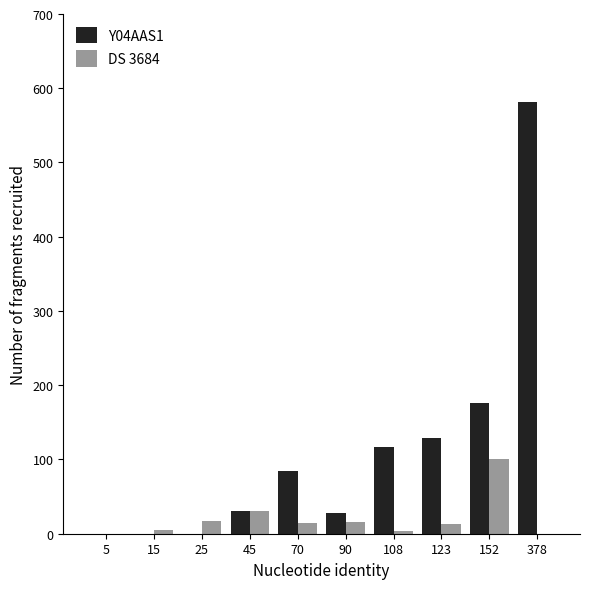

Which category has the highest value in the DS 3684 series?

152